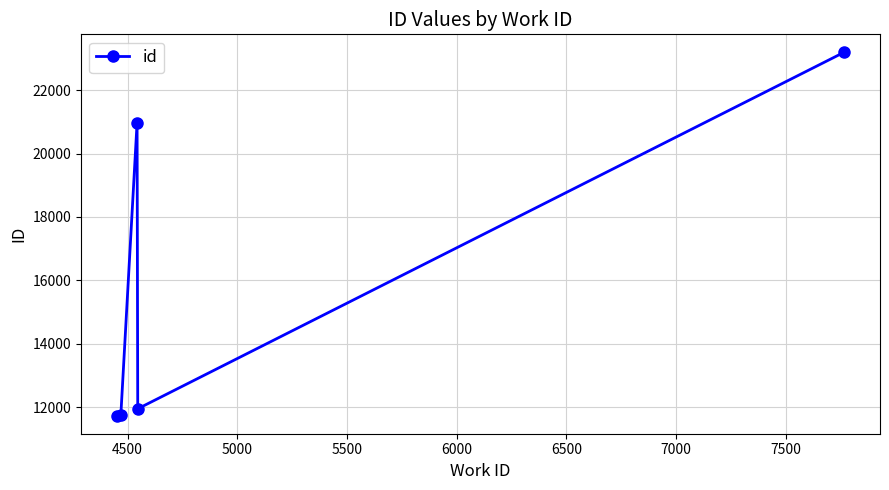

What is the greatest value displayed?

23187.0